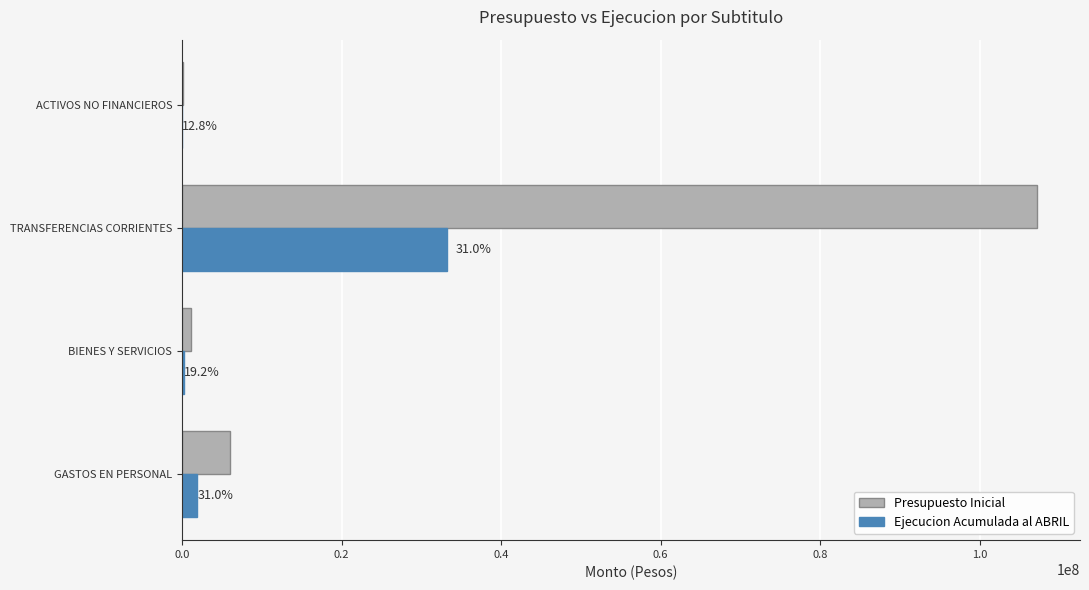

What are all the series names shown in the legend?

Presupuesto Inicial, Ejecucion Acumulada al ABRIL